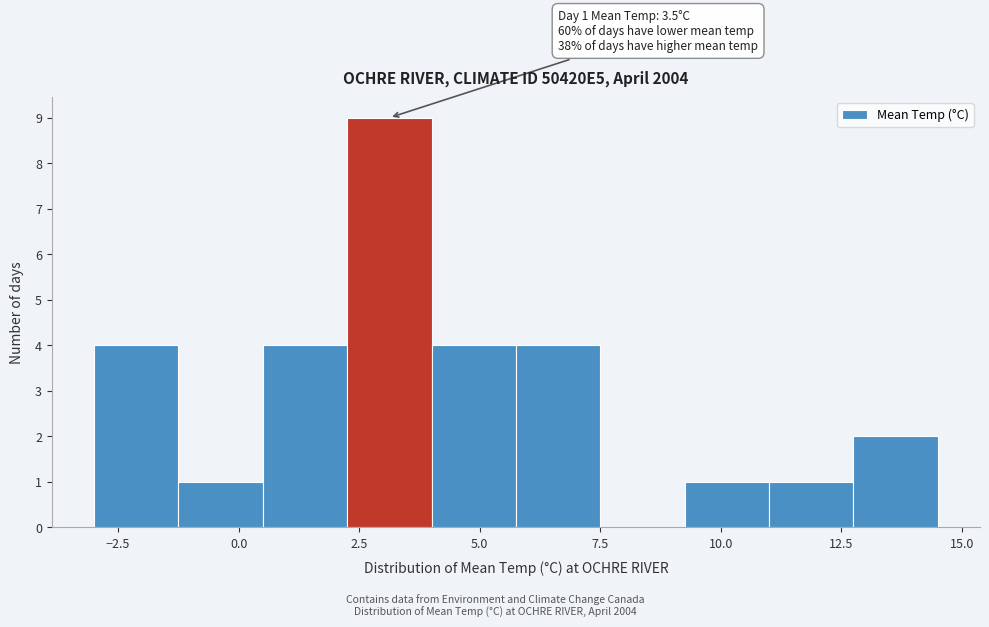

Read against the x-axis, roughly where is the centre of the tallest bar?

3.0